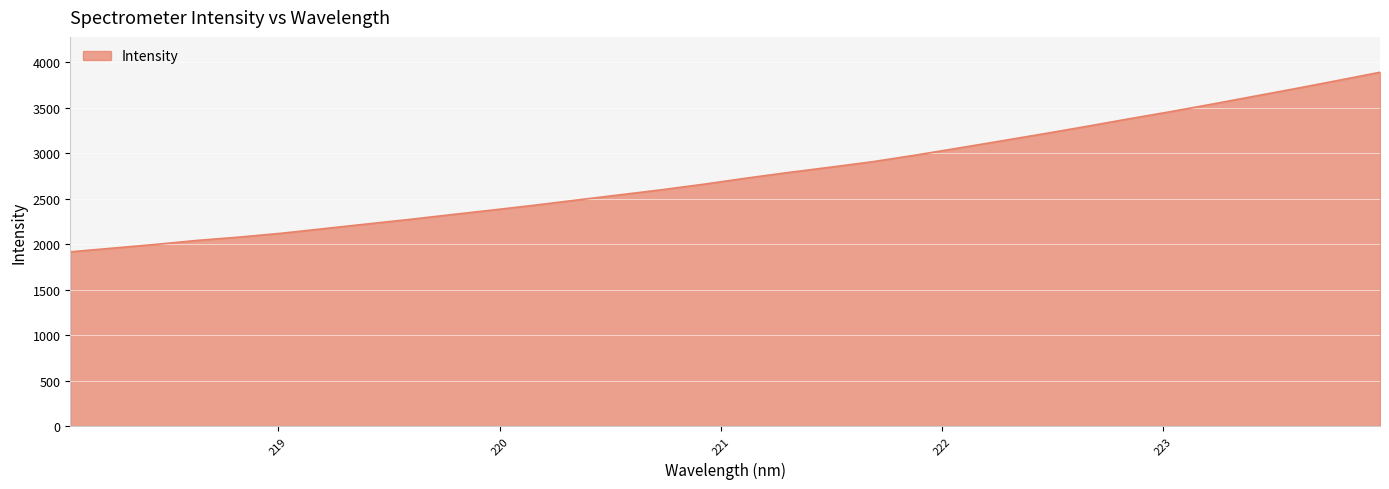

What is the difference between the maximum and minimum values?

1974.0